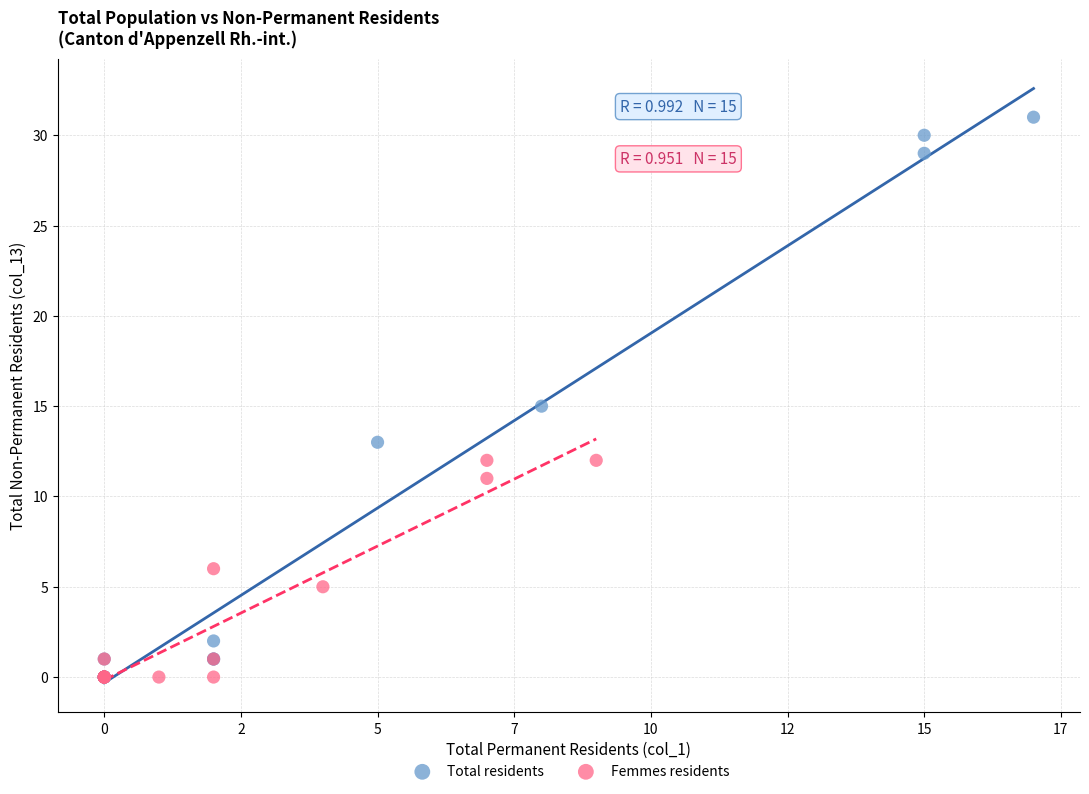

Which series reaches the maximum Y coordinate?

Total residents